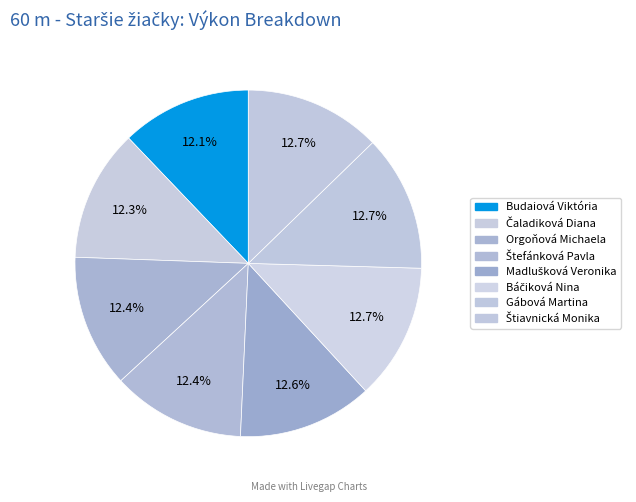

What percentage is the Čaladiková Diana slice, to the nearest percent?

12%